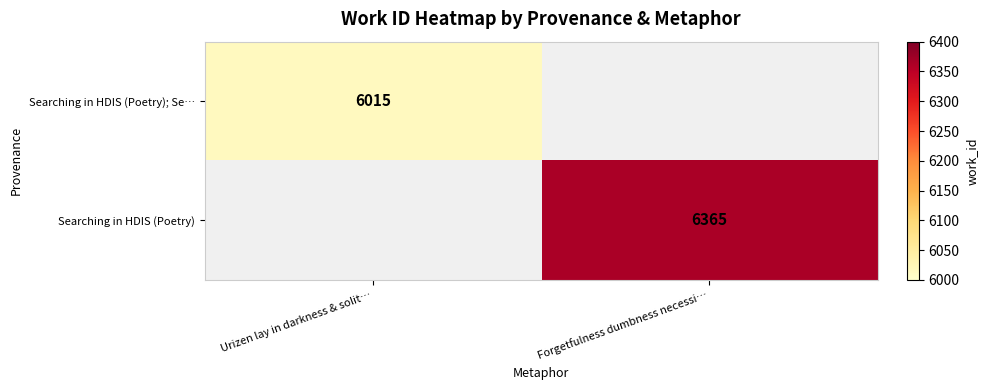

The value of Searching in HDIS (Poetry); Se… at Urizen lay in darkness & solit… is 6015. True or false?

True